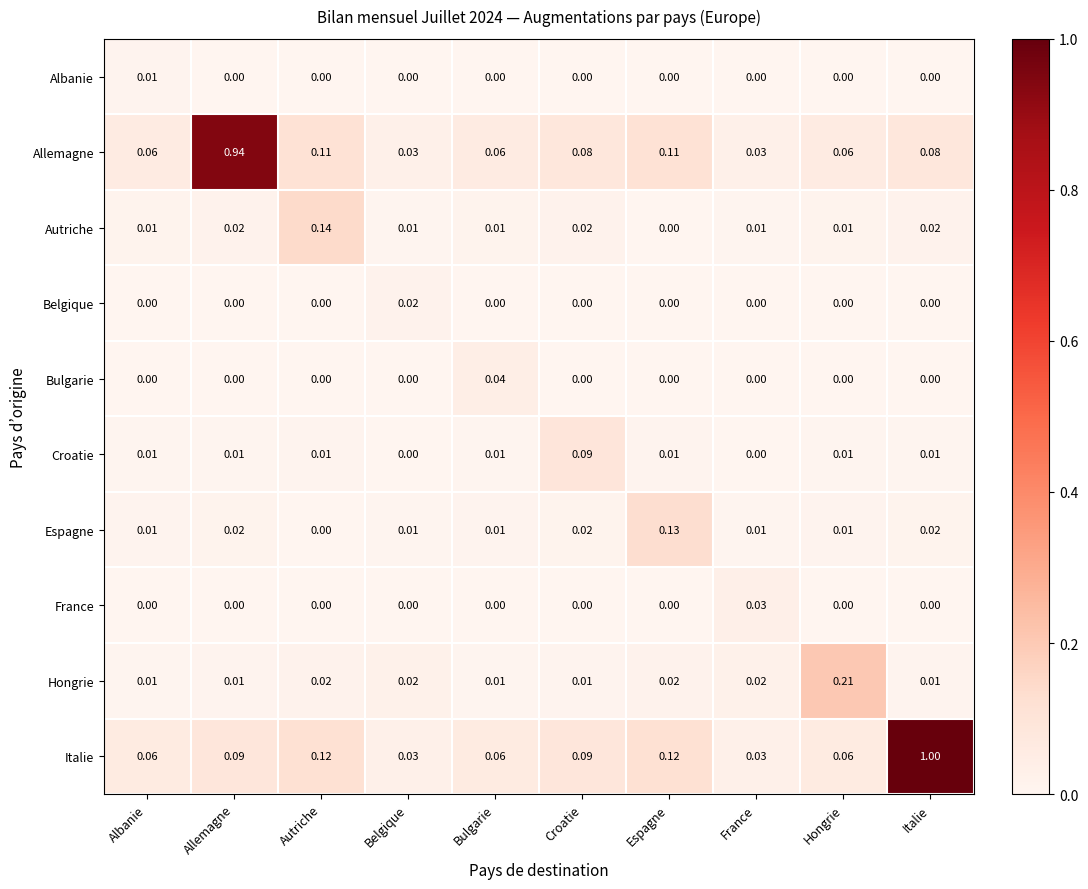

Between Bulgarie and France, which series saw the biggest shift?

Bulgarie